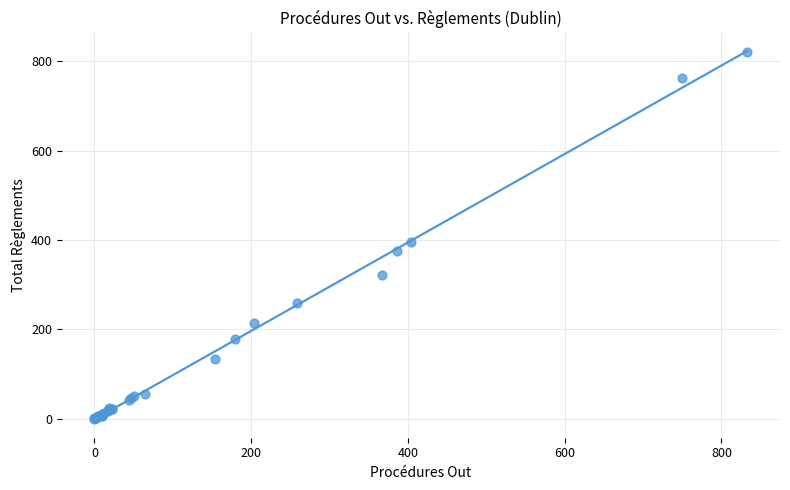

What Y value in the scatter plot is closest to 411?

395